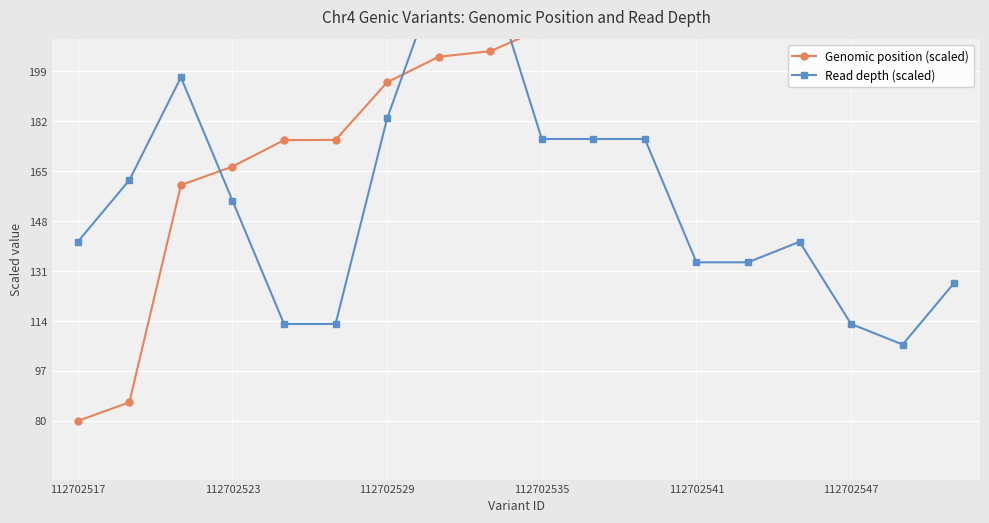

Is the value of Read depth (scaled) at 112702529 greater than the value of Genomic position (scaled) at 112702517?

Yes